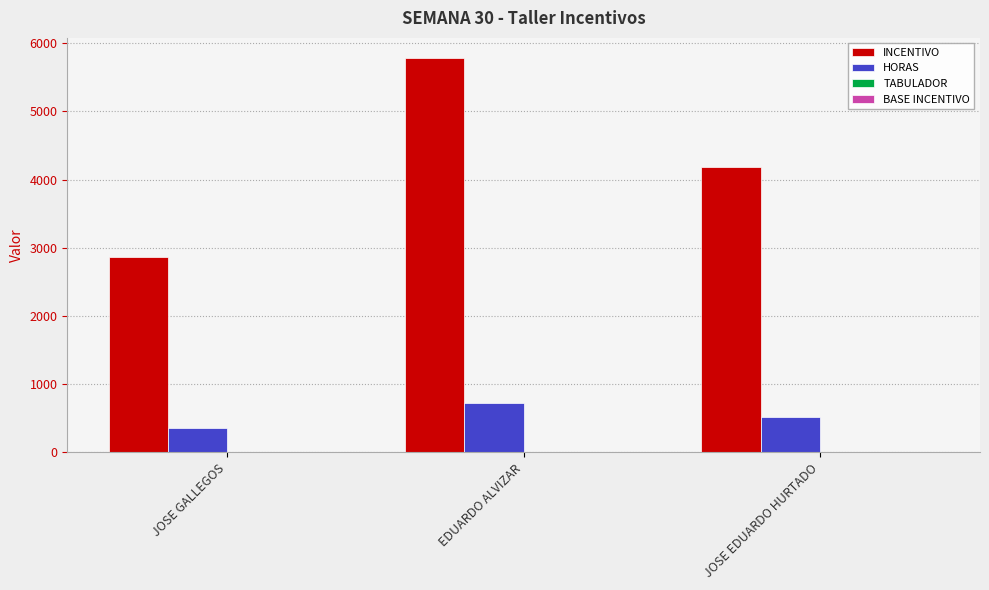

Is it true that INCENTIVO equals 1402.3 at JOSE EDUARDO HURTADO?

False